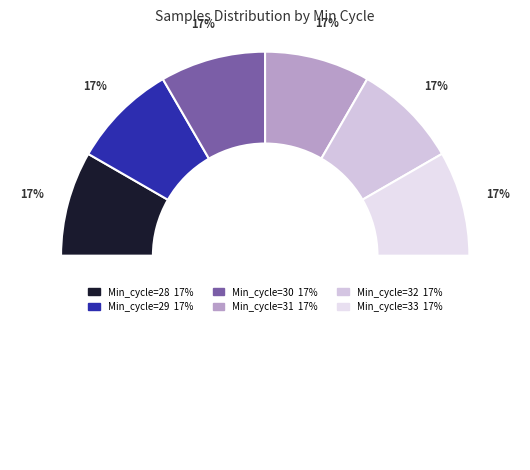

What percentage is the 33 slice, to the nearest percent?

17%